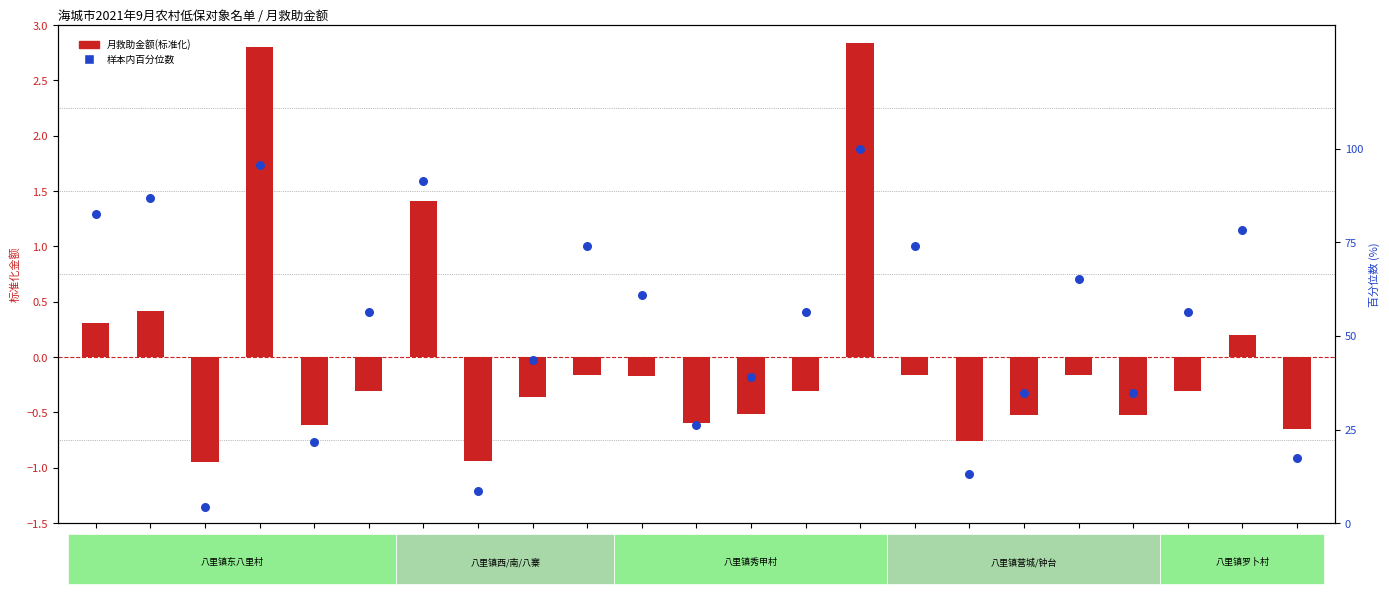

At which category is the sum across all series the highest?

张宗刚